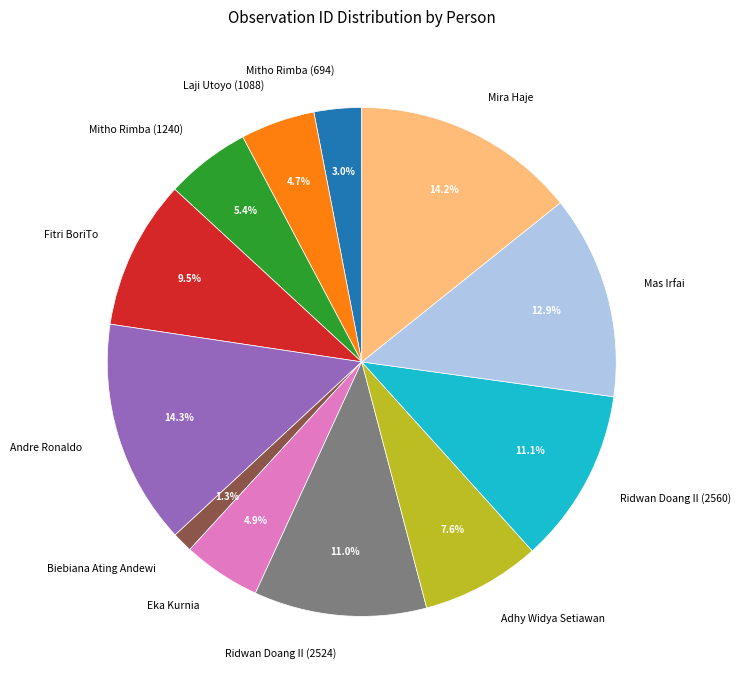

What is the smallest slice in the pie chart?

Biebiana Ating Andewi